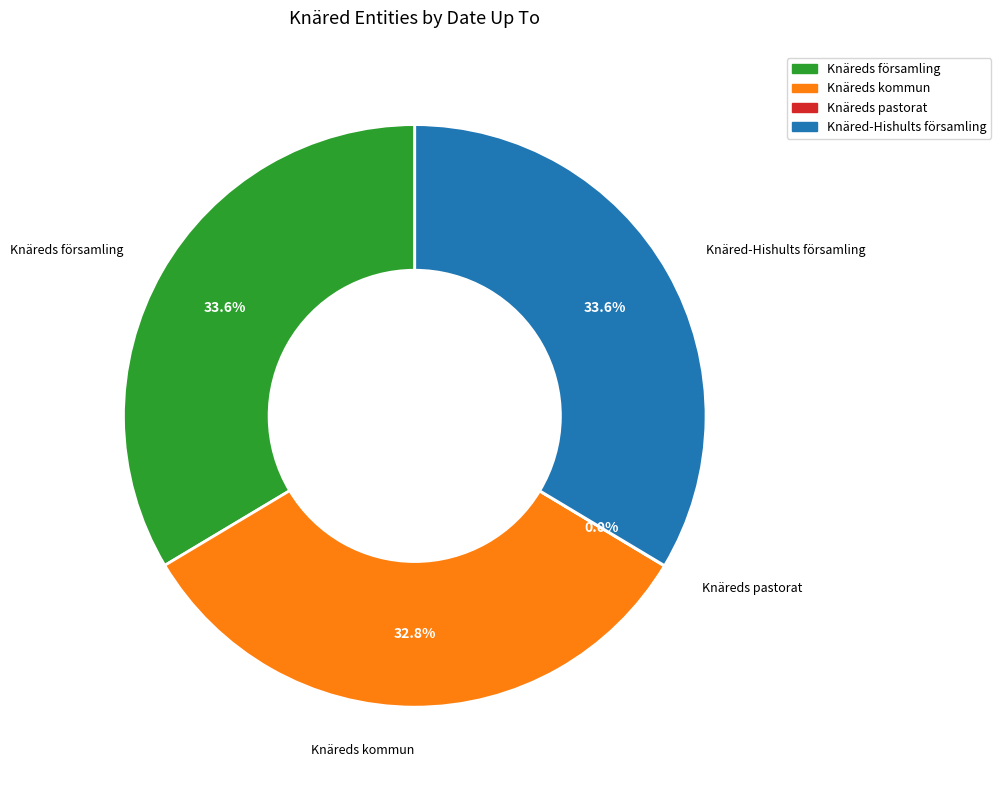

Combined, do Knäreds församling and Knäreds kommun account for over 50%?

Yes